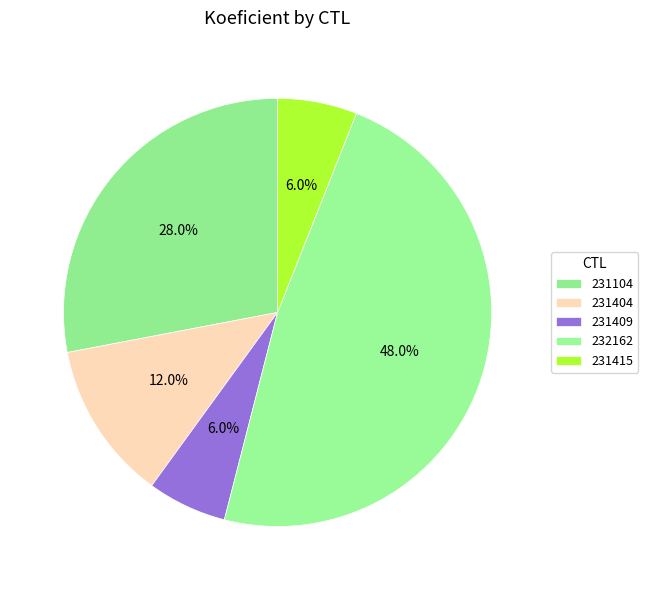

What is the largest slice in the pie chart?

232162